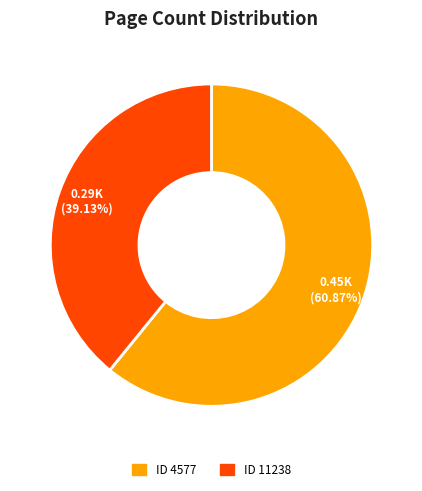

How many slices are in this pie chart?

2